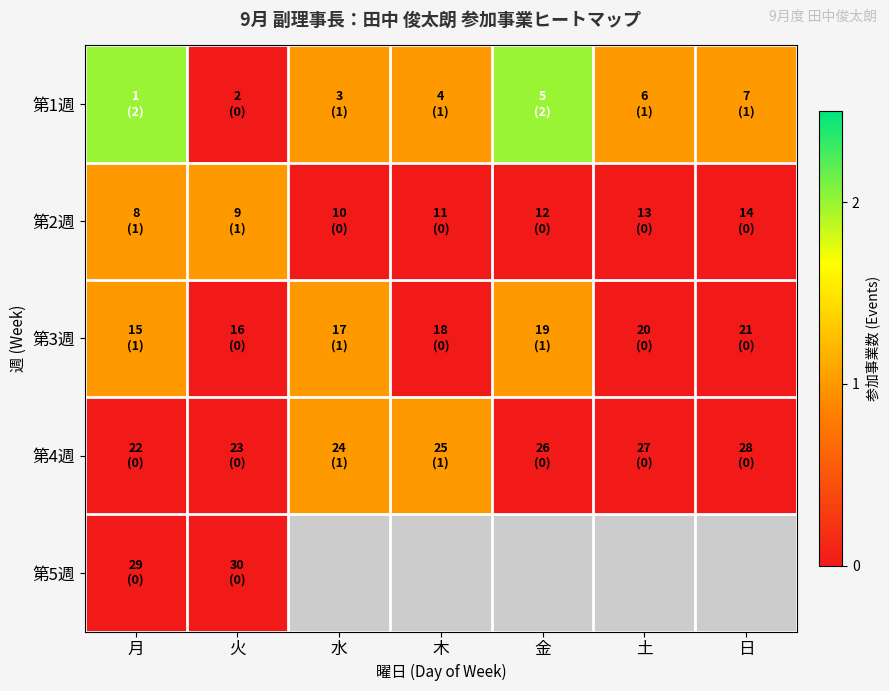

What is the average value of the 第3週 series?

0.4